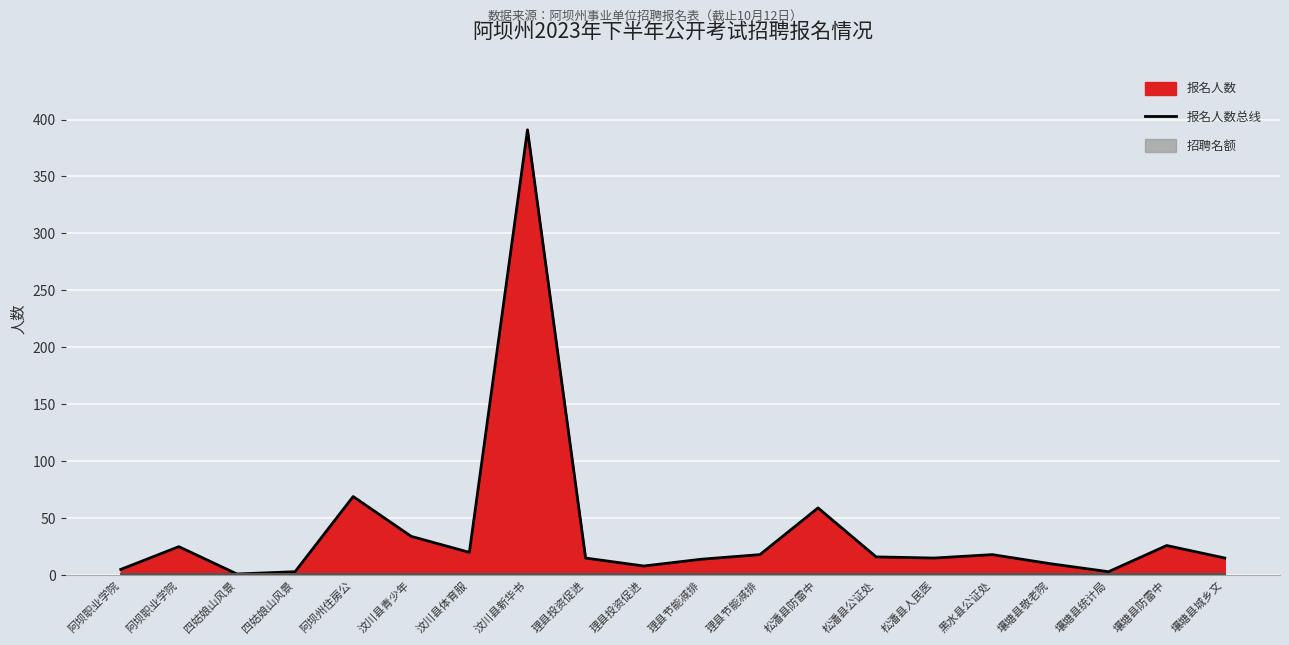

What is the label of the 7th point from the left?

汶川县体育服